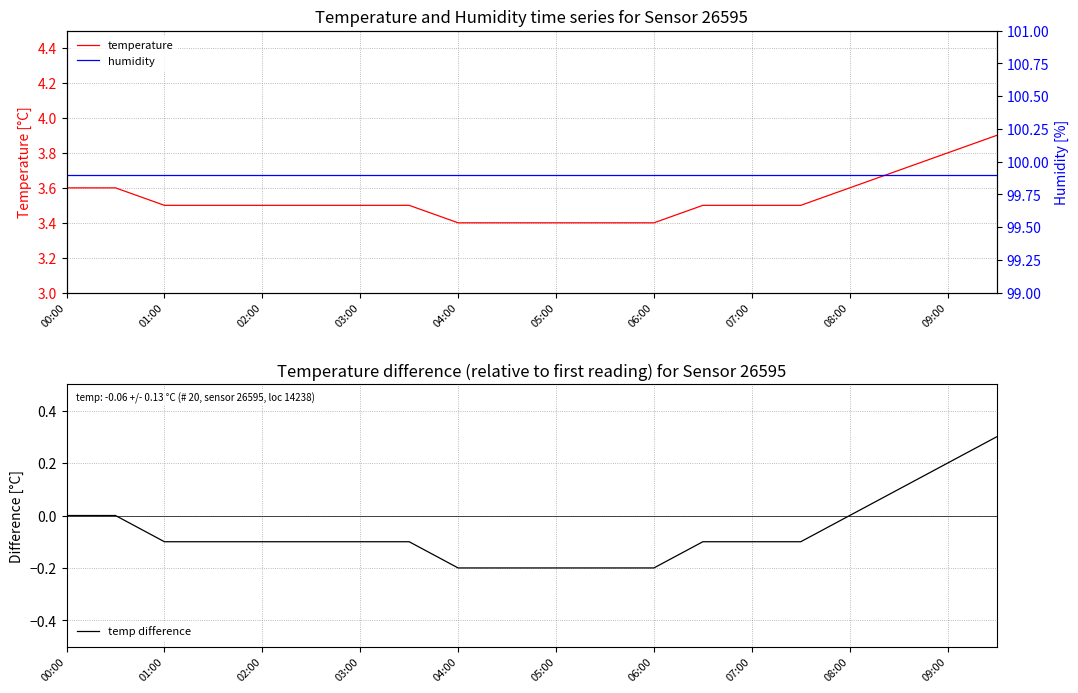

How many temperature values are between 3 and 4?

20